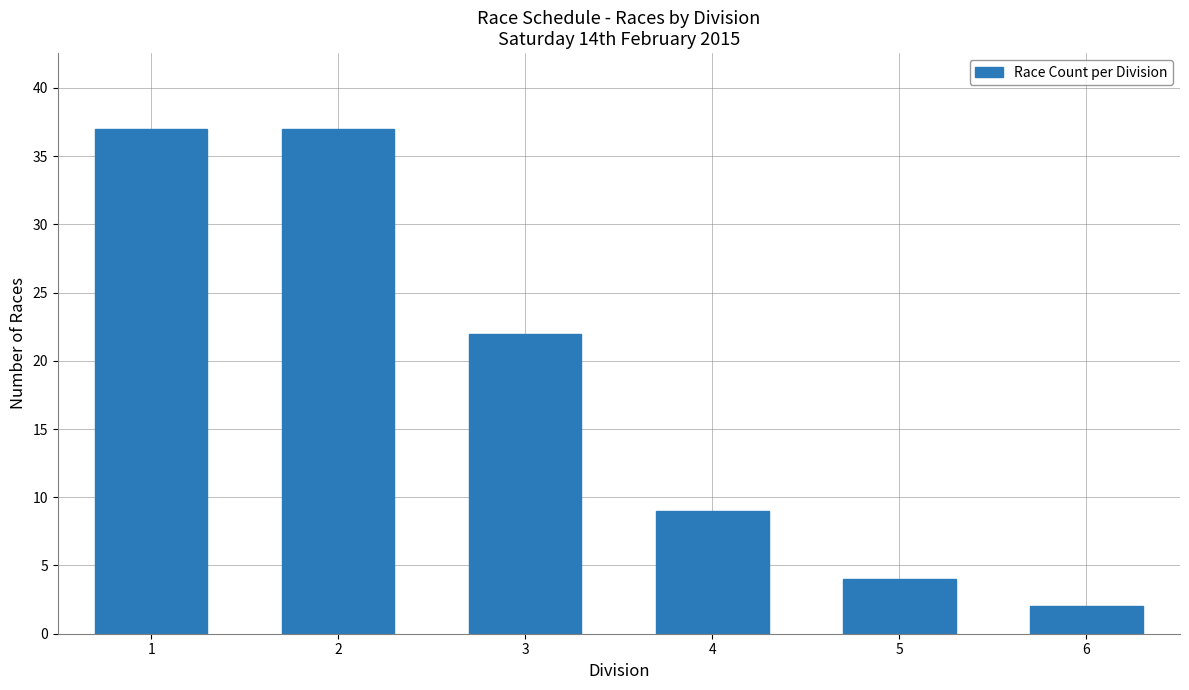

What is the minimum value shown in the chart?

2